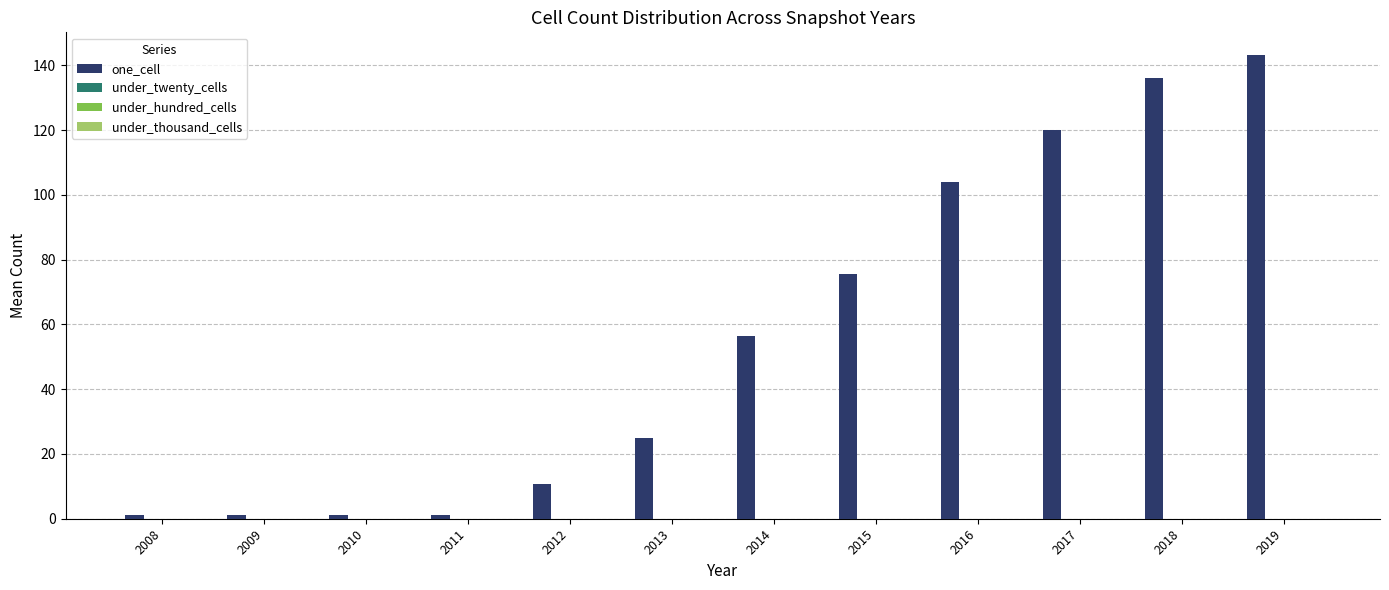

What is the maximum value shown in the chart?

143.0